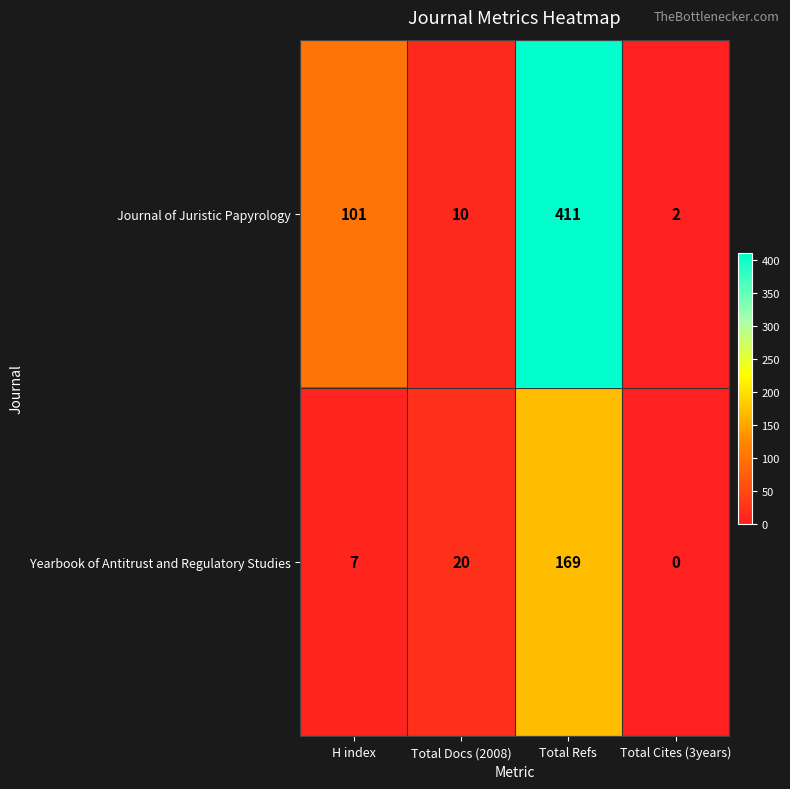

Reading right to left, transcribe all the data shown in this chart.

Journal of Juristic Papyrology: Total Cites (3years)=2	Total Refs=411	Total Docs (2008)=10	H index=101
Yearbook of Antitrust and Regulatory Studies: Total Cites (3years)=0	Total Refs=169	Total Docs (2008)=20	H index=7